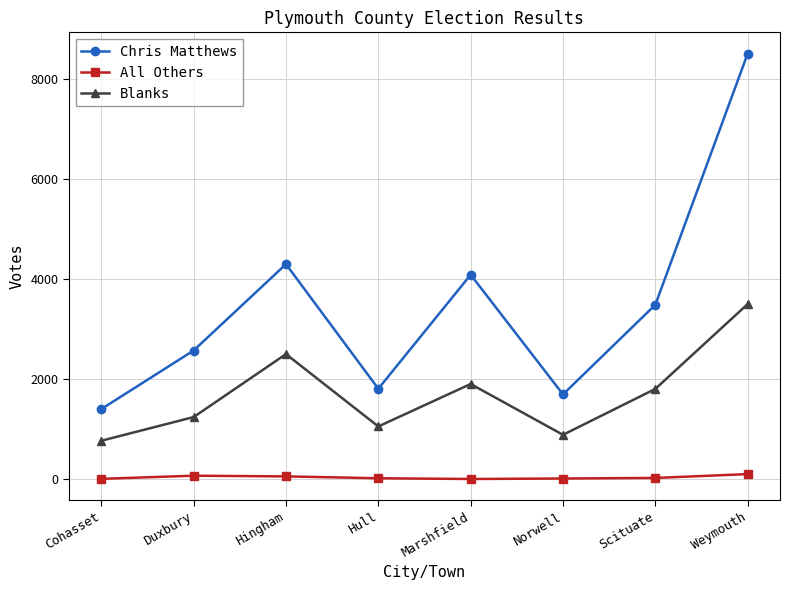

What are all the series names shown in the legend?

Chris Matthews, All Others, Blanks